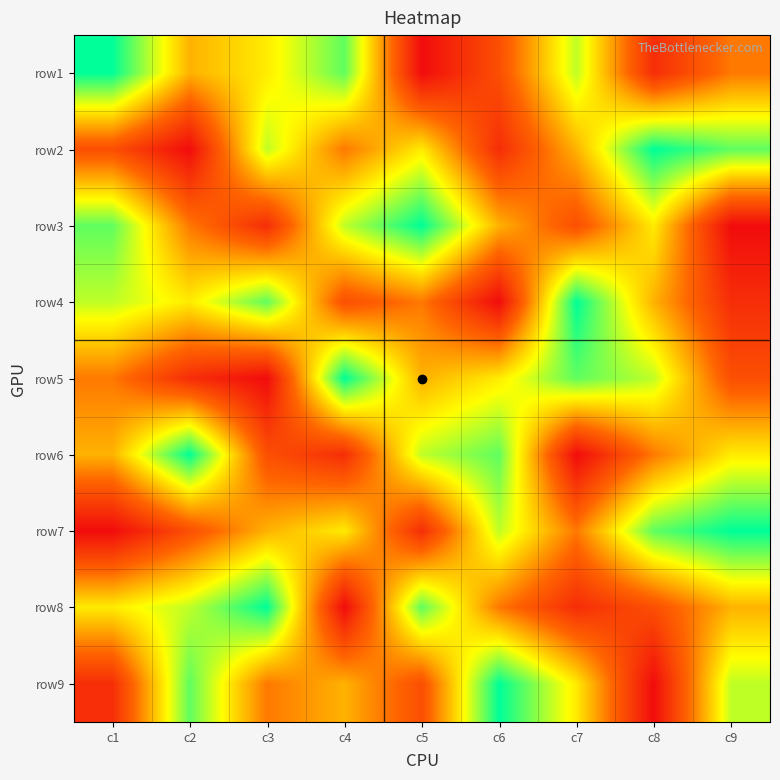

Reading left to right, extract all data points from this chart.

row1: c1=9	c2=5	c3=6	c4=8	c5=1	c6=3	c7=7	c8=2	c9=4
row2: c1=3	c2=1	c3=7	c4=4	c5=6	c6=2	c7=5	c8=9	c9=8
row3: c1=8	c2=4	c3=2	c4=7	c5=9	c6=5	c7=3	c8=6	c9=1
row4: c1=7	c2=6	c3=8	c4=3	c5=4	c6=1	c7=9	c8=5	c9=2
row5: c1=4	c2=2	c3=1	c4=9	c5=5	c6=6	c7=8	c8=7	c9=3
row6: c1=5	c2=9	c3=3	c4=2	c5=7	c6=8	c7=1	c8=4	c9=6
row7: c1=1	c2=3	c3=5	c4=6	c5=2	c6=7	c7=4	c8=8	c9=9
row8: c1=6	c2=7	c3=9	c4=1	c5=8	c6=4	c7=2	c8=3	c9=5
row9: c1=2	c2=8	c3=4	c4=5	c5=3	c6=9	c7=6	c8=1	c9=7